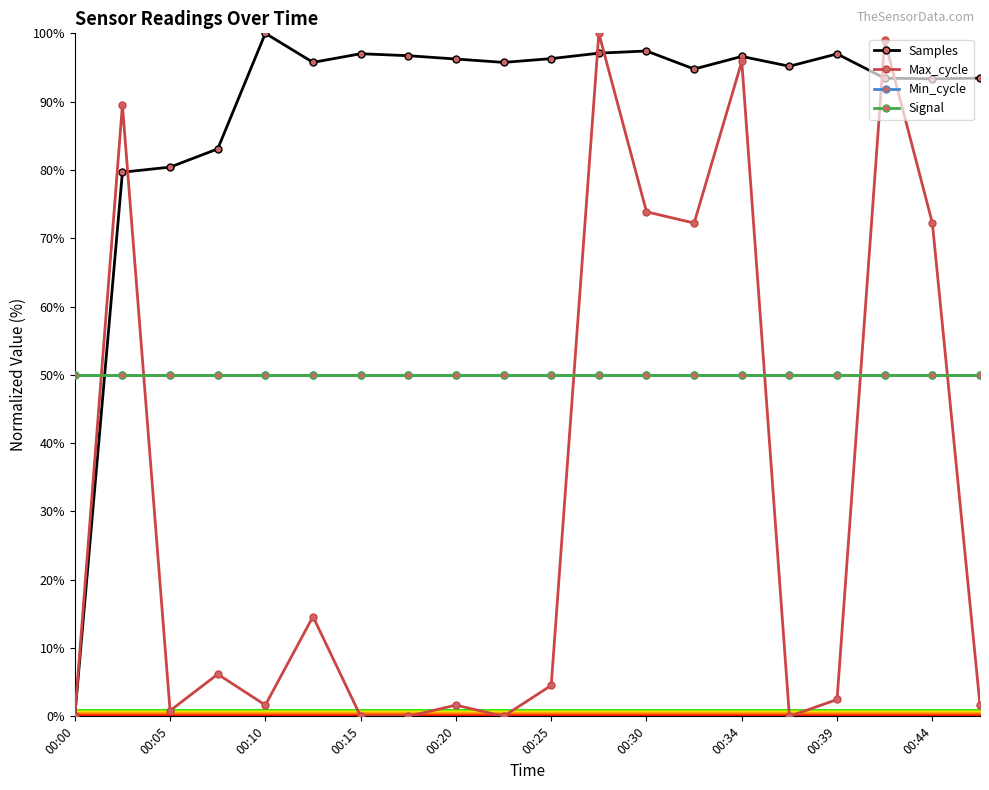

Is this an area chart (filled region under the line)?

No